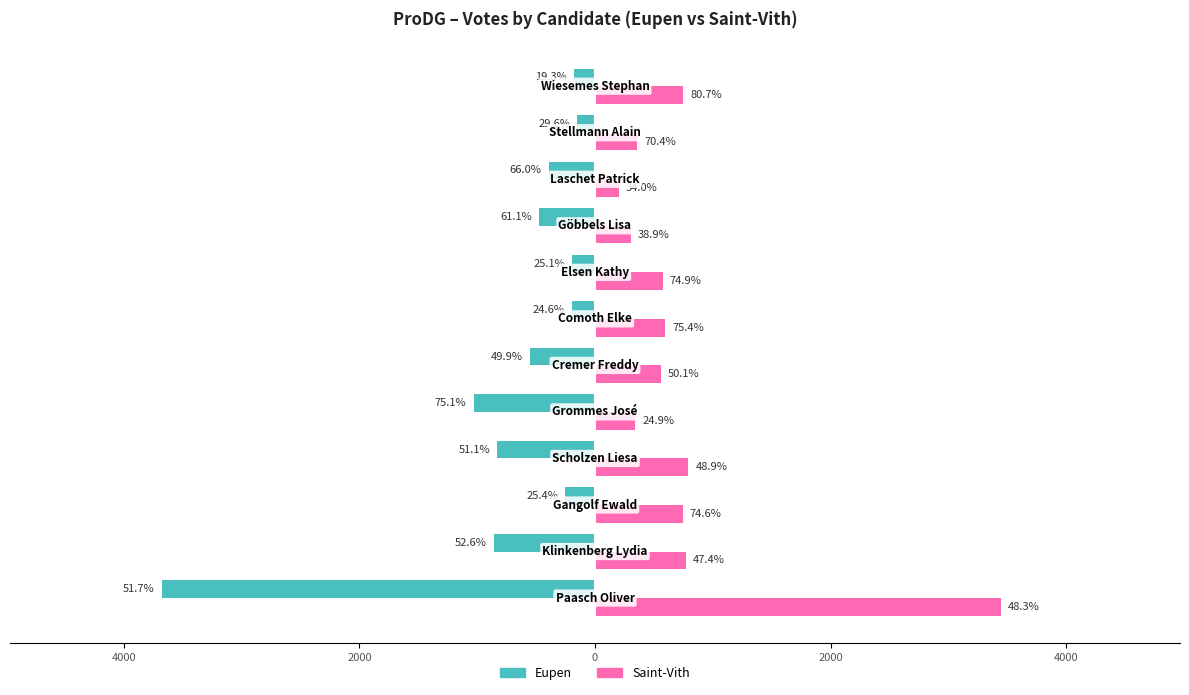

What are all the series names shown in the legend?

Eupen, Saint-Vith